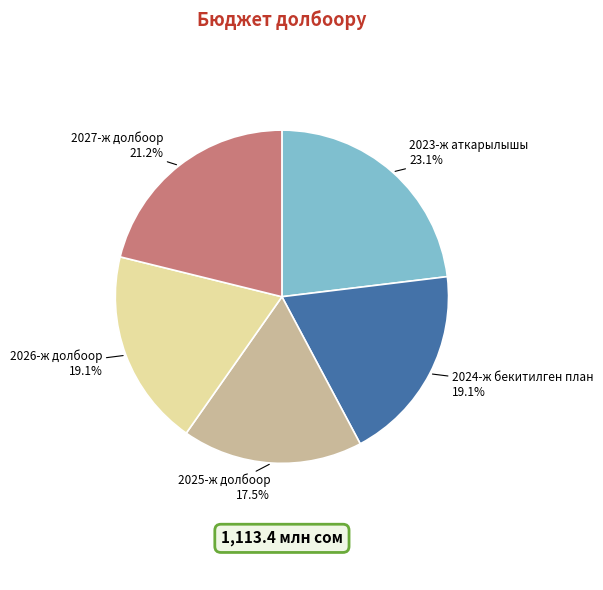

To the nearest percent, what percentage of the pie is 2026-ж долбоор?

19%